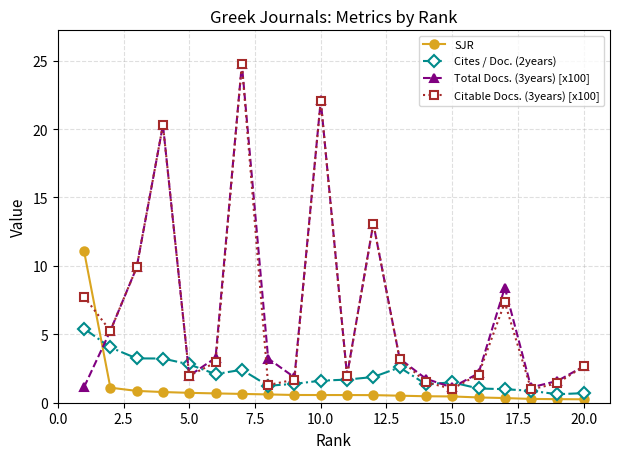

At how many categories does at least one series exceed 9?

6